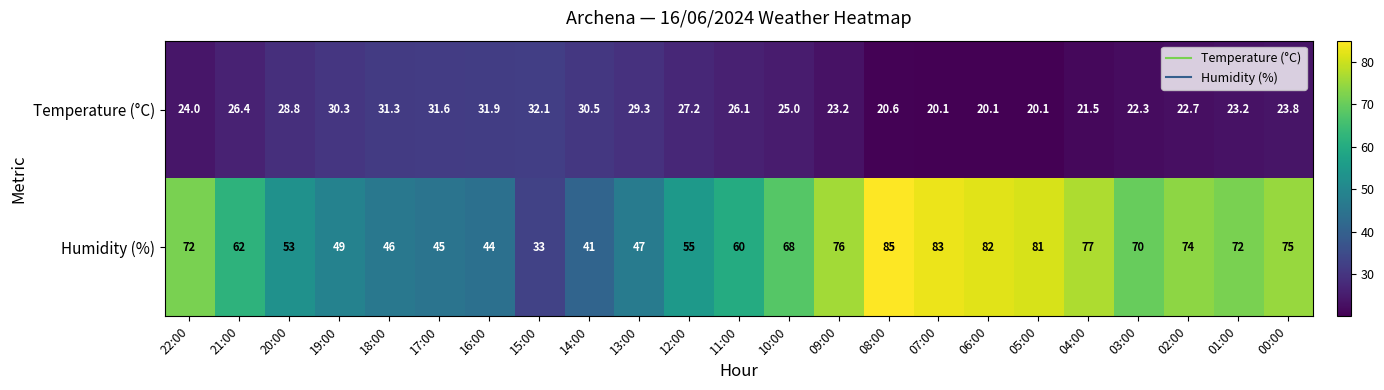

What is the minimum value for Temperature (°C)?

20.1